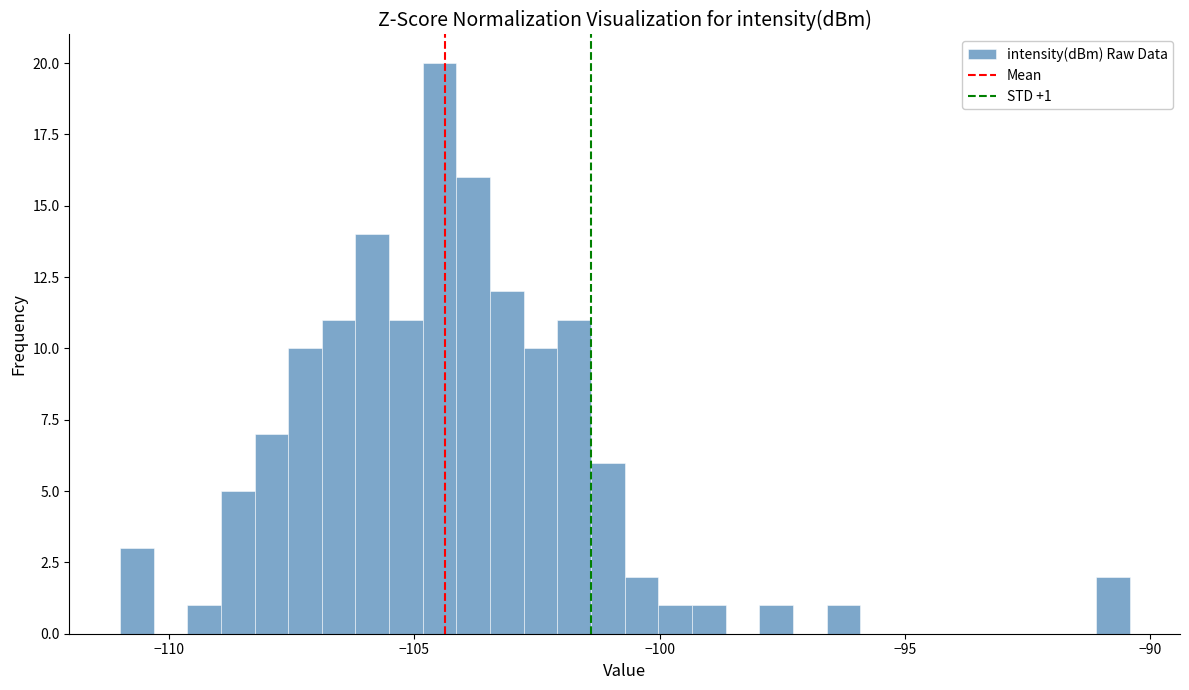

Read against the x-axis, roughly where is the centre of the tallest bar?

-104.5